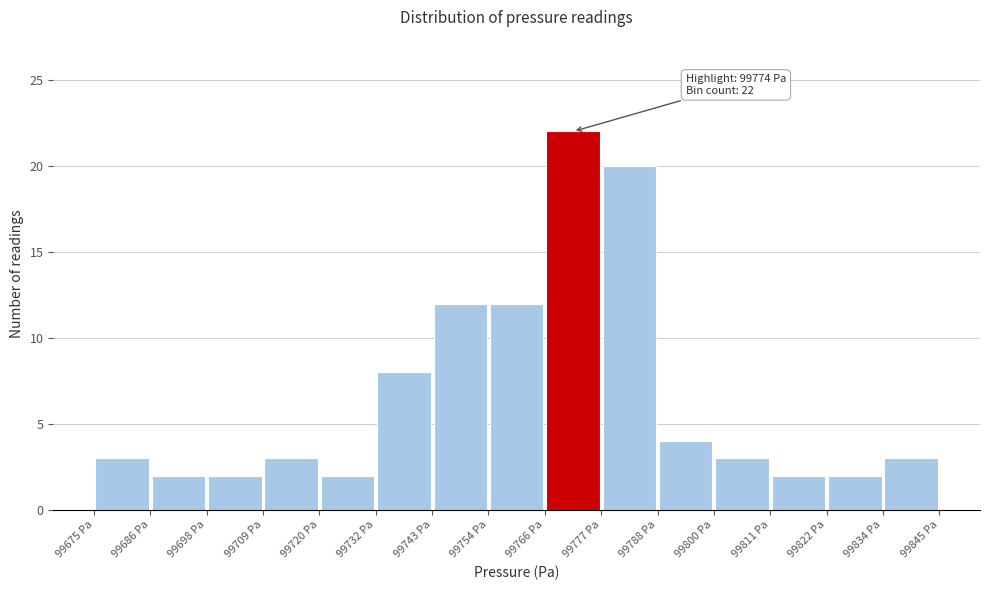

Which range on the x-axis has the tallest bar?

99766 to 99778